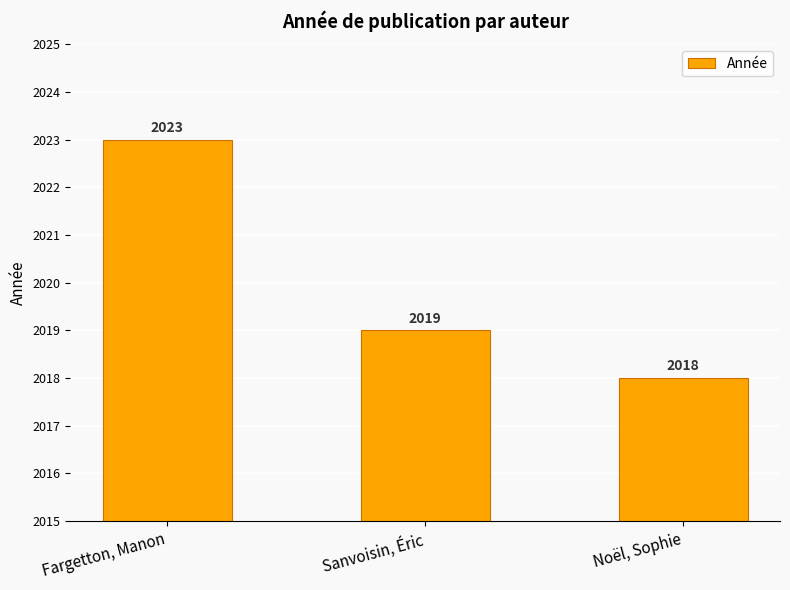

What is the ratio of the value at Noël, Sophie to the value at Sanvoisin, Éric?

1.0